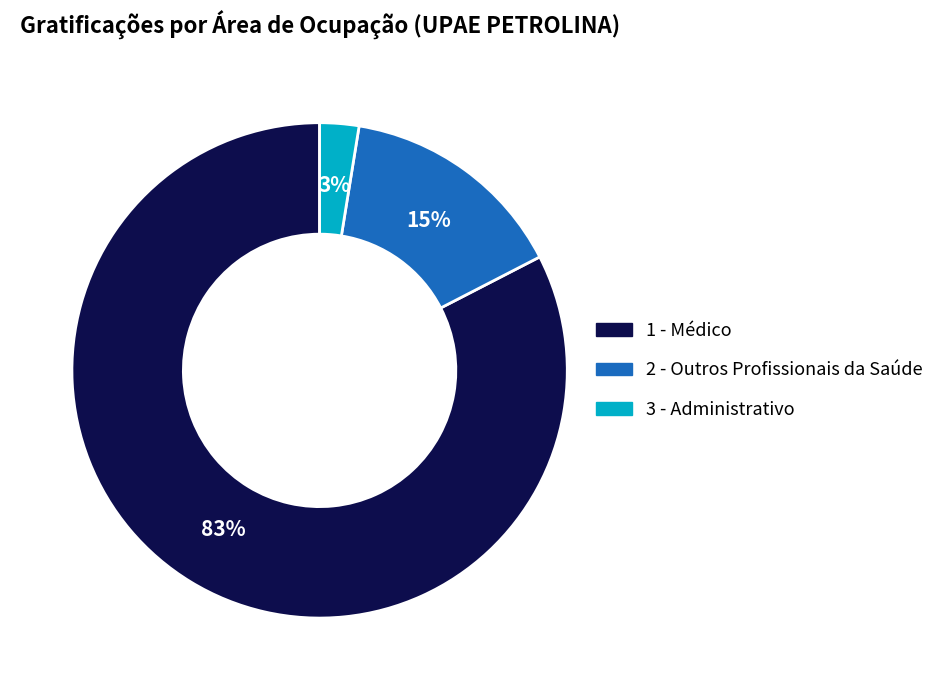

To the nearest percent, what is the average slice percentage?

33%